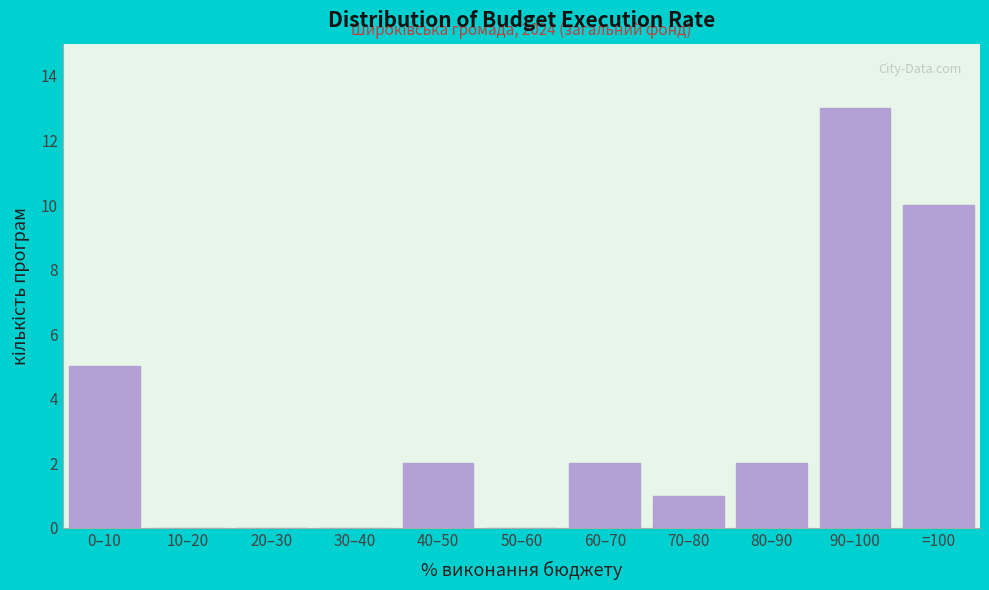

Reading left to right, what are all the values shown in this chart?

0–10=5	10–20=0	20–30=0	30–40=0	40–50=2	50–60=0	60–70=2	70–80=1	80–90=2	90–100=13	=100=10